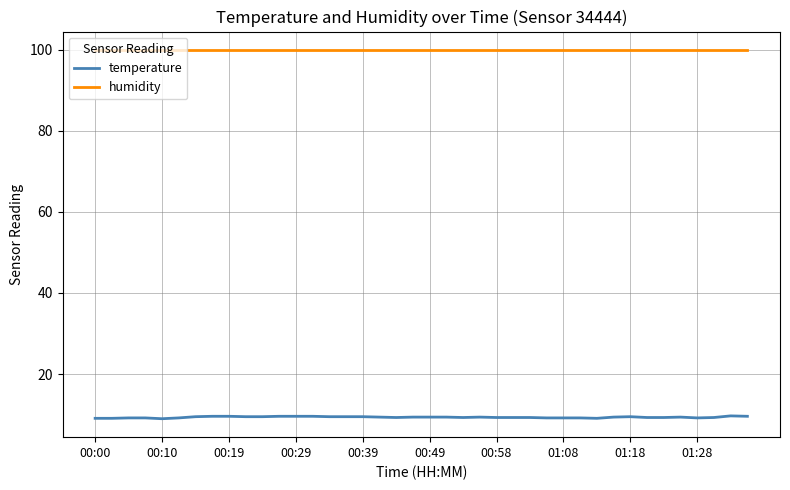

What is the maximum value for humidity?

99.9